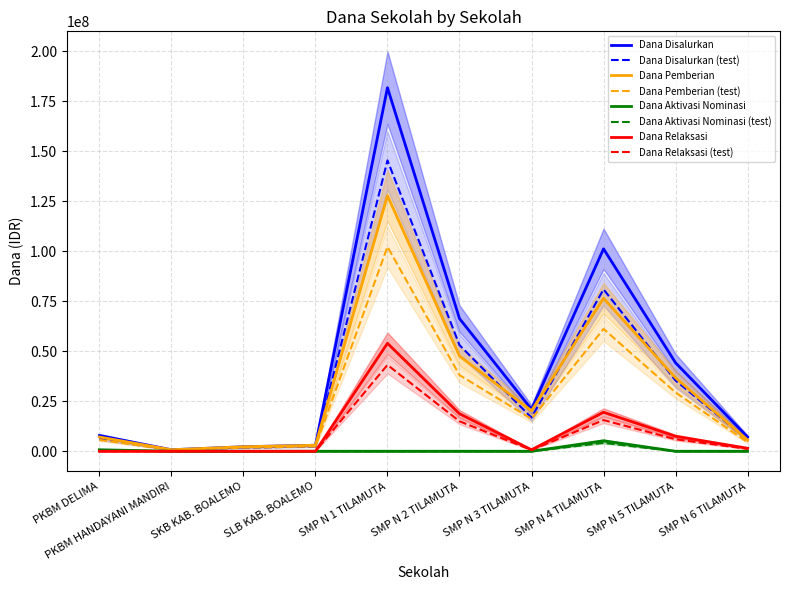

Which series has the largest range (max minus min)?

Dana Disalurkan